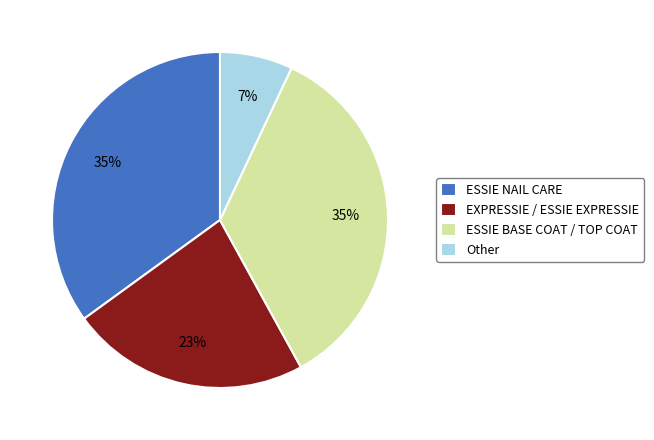

To the nearest percent, what is the average slice percentage?

25%